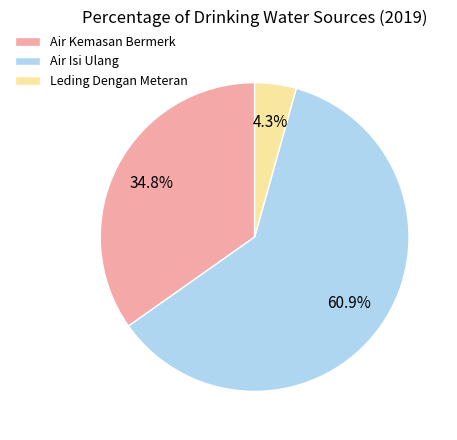

Rank the categories by value from lowest to highest.

Leding Dengan Meteran, Air Kemasan Bermerk, Air Isi Ulang